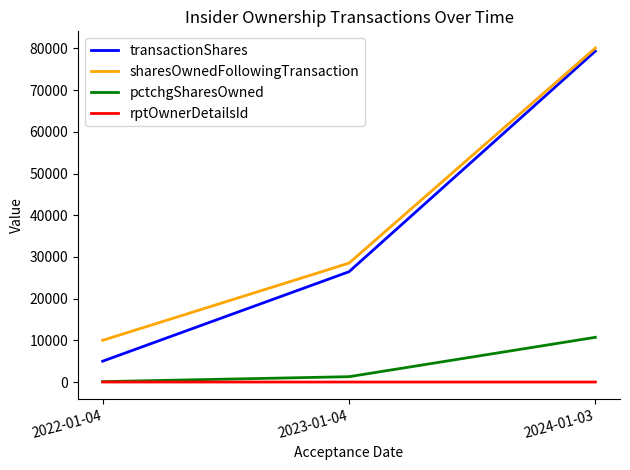

How many lines are shown in the chart?

4